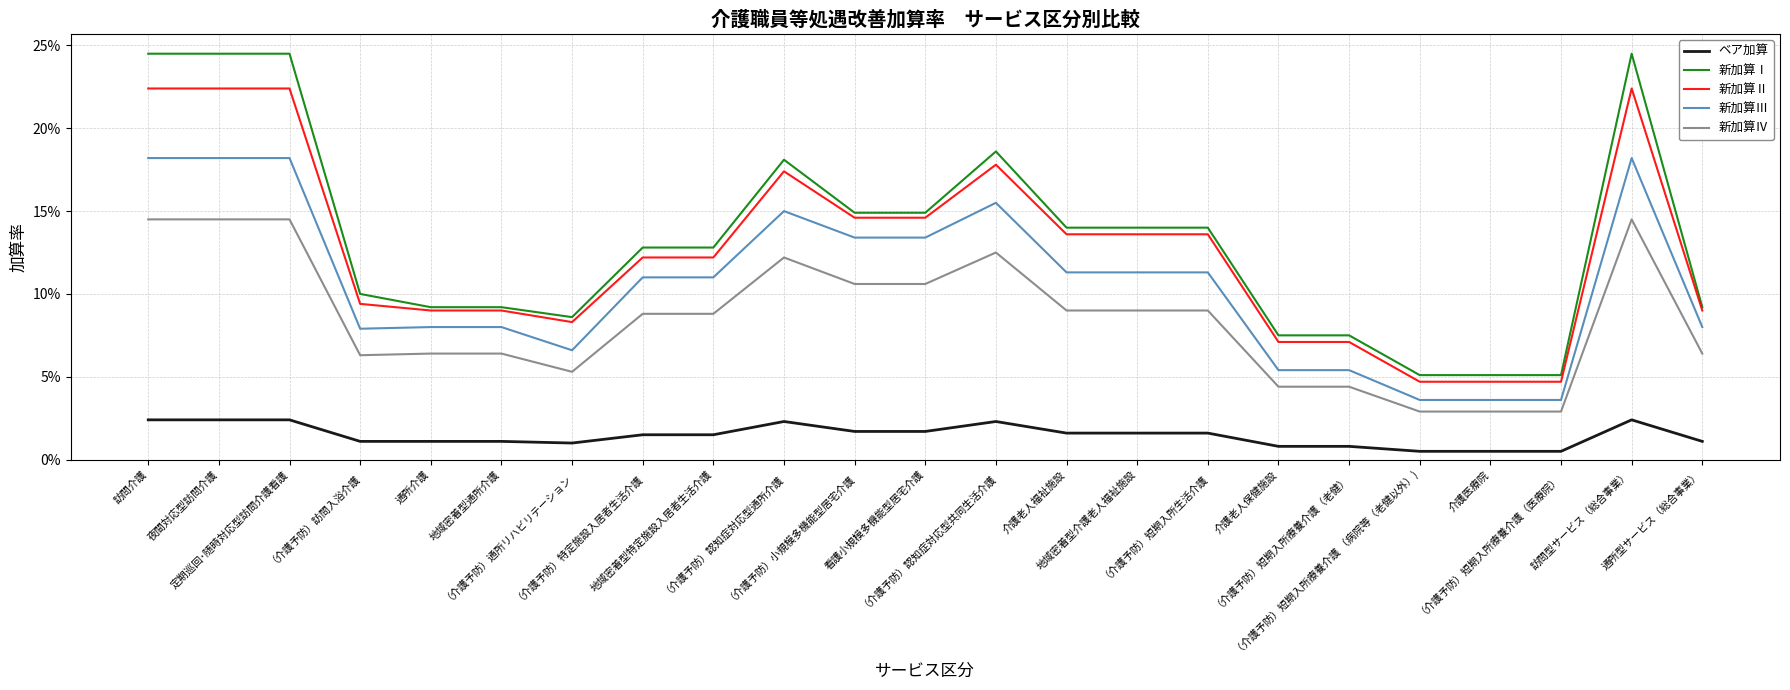

Reading left to right, what are all the values shown in this chart?

ベア加算: 0.0	0.0	0.0	0.0	0.0	0.0	0.0	0.0	0.0	0.0	0.0	0.0	0.0	0.0	0.0	0.0	0.0	0.0	0.0	0.0	0.0	0.0	0.0
新加算Ⅰ: 0.2	0.2	0.2	0.1	0.1	0.1	0.1	0.1	0.1	0.2	0.1	0.1	0.2	0.1	0.1	0.1	0.1	0.1	0.1	0.1	0.1	0.2	0.1
新加算Ⅱ: 0.2	0.2	0.2	0.1	0.1	0.1	0.1	0.1	0.1	0.2	0.1	0.1	0.2	0.1	0.1	0.1	0.1	0.1	0.0	0.0	0.0	0.2	0.1
新加算Ⅲ: 0.2	0.2	0.2	0.1	0.1	0.1	0.1	0.1	0.1	0.1	0.1	0.1	0.2	0.1	0.1	0.1	0.1	0.1	0.0	0.0	0.0	0.2	0.1
新加算Ⅳ: 0.1	0.1	0.1	0.1	0.1	0.1	0.1	0.1	0.1	0.1	0.1	0.1	0.1	0.1	0.1	0.1	0.0	0.0	0.0	0.0	0.0	0.1	0.1